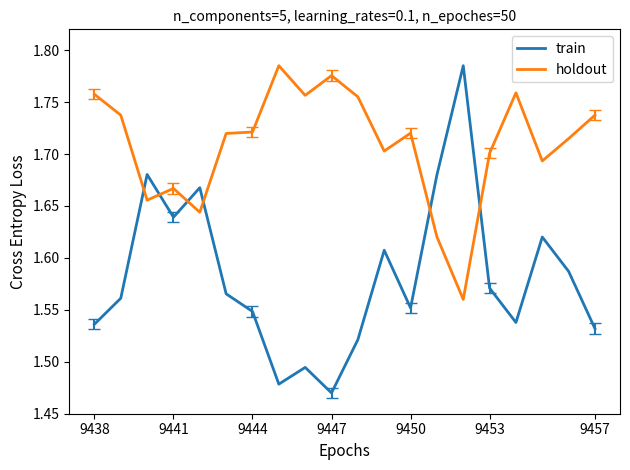

The train series shows 0.8 at 9453. True or false?

False